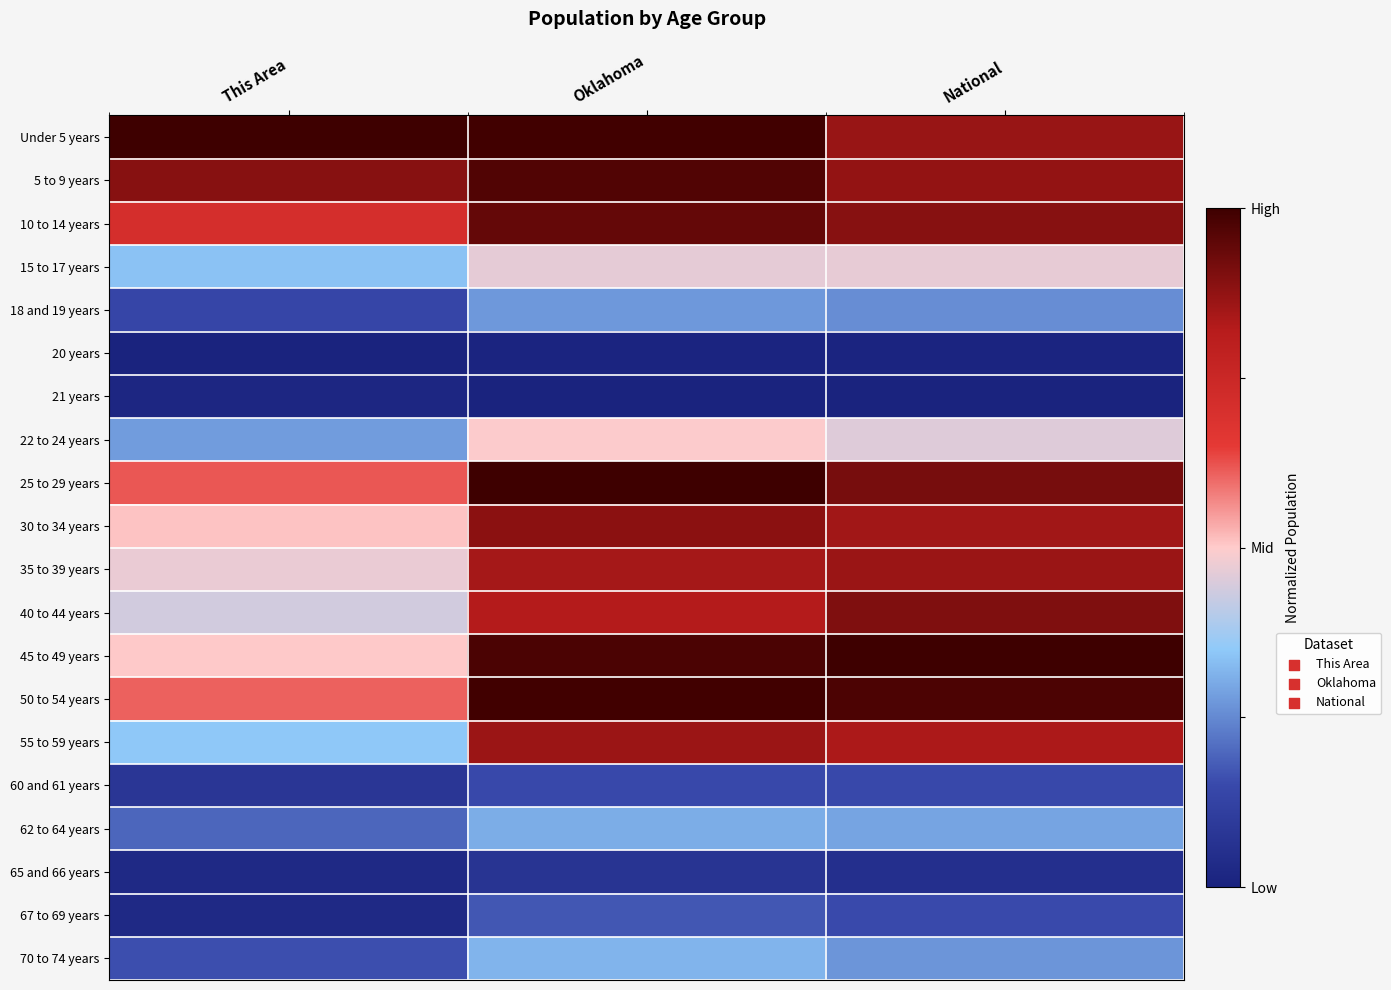

Reading left to right, list all the values displayed in this chart.

Under 5 years: This Area=1.0	Oklahoma=1.0	National=0.9
5 to 9 years: This Area=0.9	Oklahoma=1.0	National=0.9
10 to 14 years: This Area=0.7	Oklahoma=0.9	National=0.9
15 to 17 years: This Area=0.3	Oklahoma=0.5	National=0.5
18 and 19 years: This Area=0.1	Oklahoma=0.3	National=0.3
20 years: This Area=0.0	Oklahoma=0.0	National=0.0
21 years: This Area=0.0	Oklahoma=0.0	National=0.0
22 to 24 years: This Area=0.3	Oklahoma=0.5	National=0.5
25 to 29 years: This Area=0.6	Oklahoma=1.0	National=0.9
30 to 34 years: This Area=0.5	Oklahoma=0.9	National=0.9
35 to 39 years: This Area=0.5	Oklahoma=0.8	National=0.9
40 to 44 years: This Area=0.4	Oklahoma=0.8	National=0.9
45 to 49 years: This Area=0.5	Oklahoma=1.0	National=1.0
50 to 54 years: This Area=0.6	Oklahoma=1.0	National=1.0
55 to 59 years: This Area=0.3	Oklahoma=0.9	National=0.8
60 and 61 years: This Area=0.1	Oklahoma=0.2	National=0.2
62 to 64 years: This Area=0.2	Oklahoma=0.3	National=0.3
65 and 66 years: This Area=0.0	Oklahoma=0.1	National=0.1
67 to 69 years: This Area=0.0	Oklahoma=0.2	National=0.2
70 to 74 years: This Area=0.2	Oklahoma=0.3	National=0.3